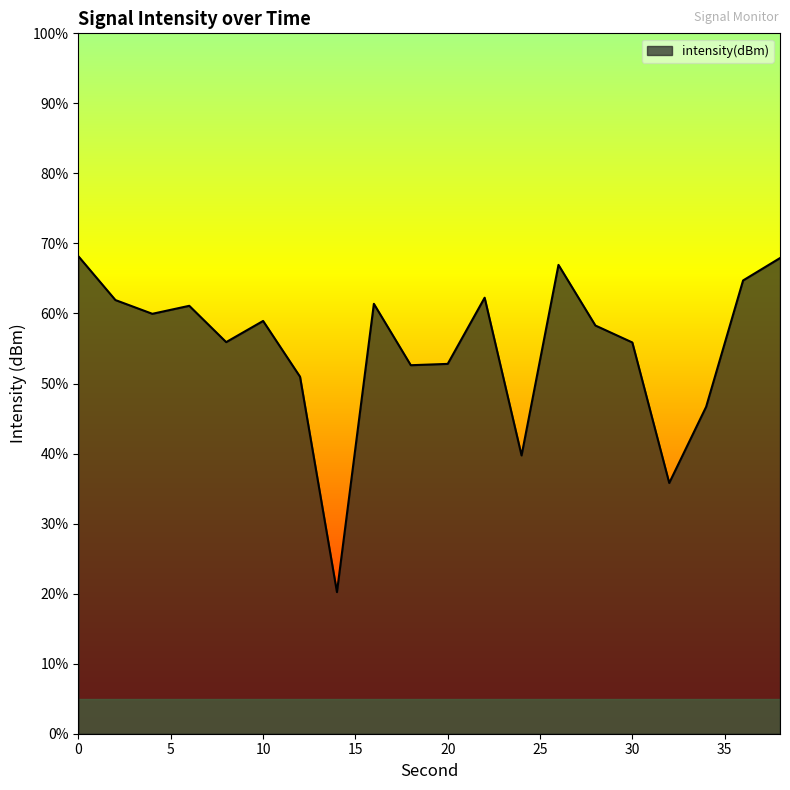

Reading left to right, transcribe all the data shown in this chart.

-108.2	-108.8	-109.0	-108.9	-109.4	-109.1	-109.9	-113.0	-108.9	-109.7	-109.7	-108.8	-111.0	-108.3	-109.2	-109.4	-111.4	-110.3	-108.5	-108.2